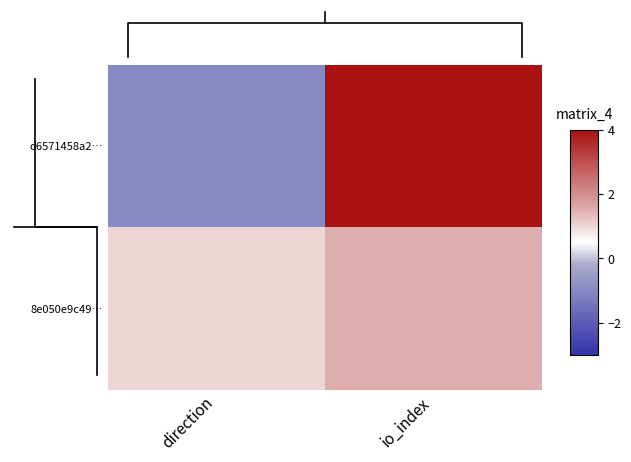

Reading left to right, list all the values displayed in this chart.

d6571458a2…: direction=-1.0	io_index=4.0
8e050e9c49…: direction=1.0	io_index=1.5